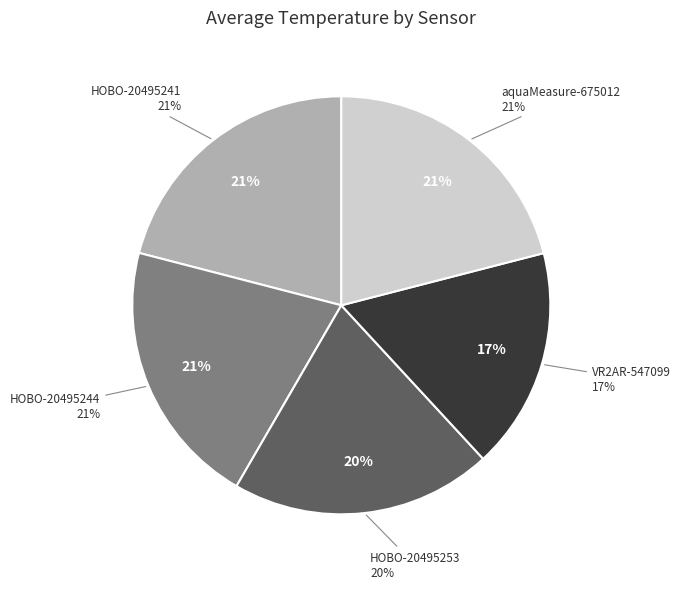

The HOBO-20495244 slice represents 21% of the pie. True or false?

True